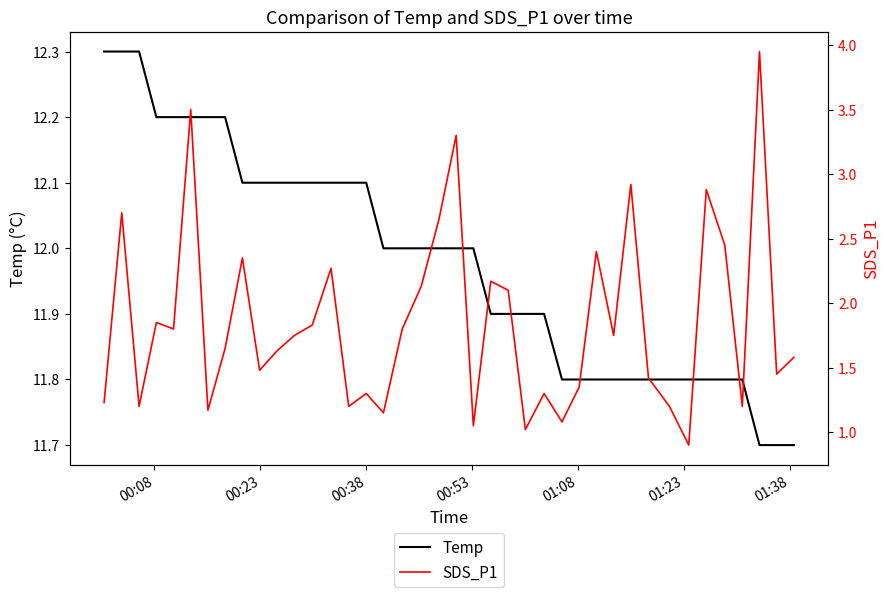

What is the maximum value for SDS_P1?

4.0